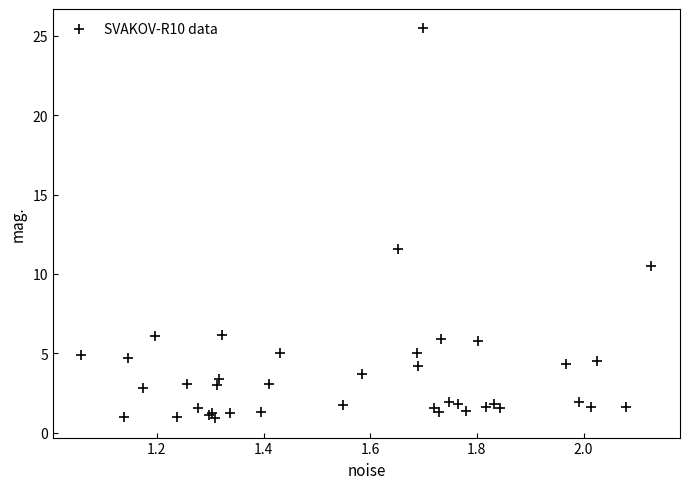

What Y value in the scatter plot is closest to 13?

11.6